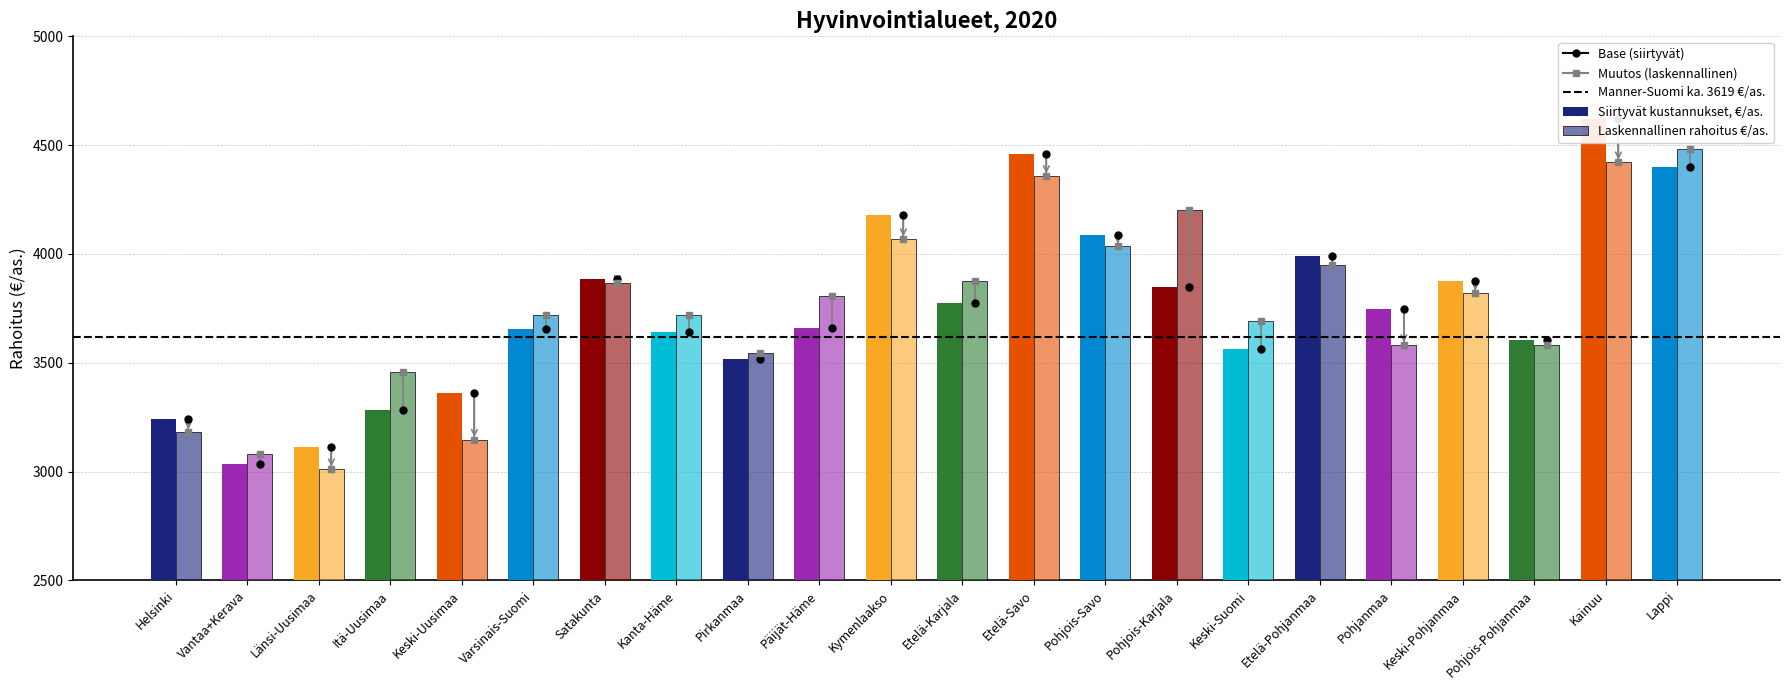

What is the sum of the Siirtyvät kustannukset, €/as. values at Kymenlaakso and Pohjois-Savo?

8263.2